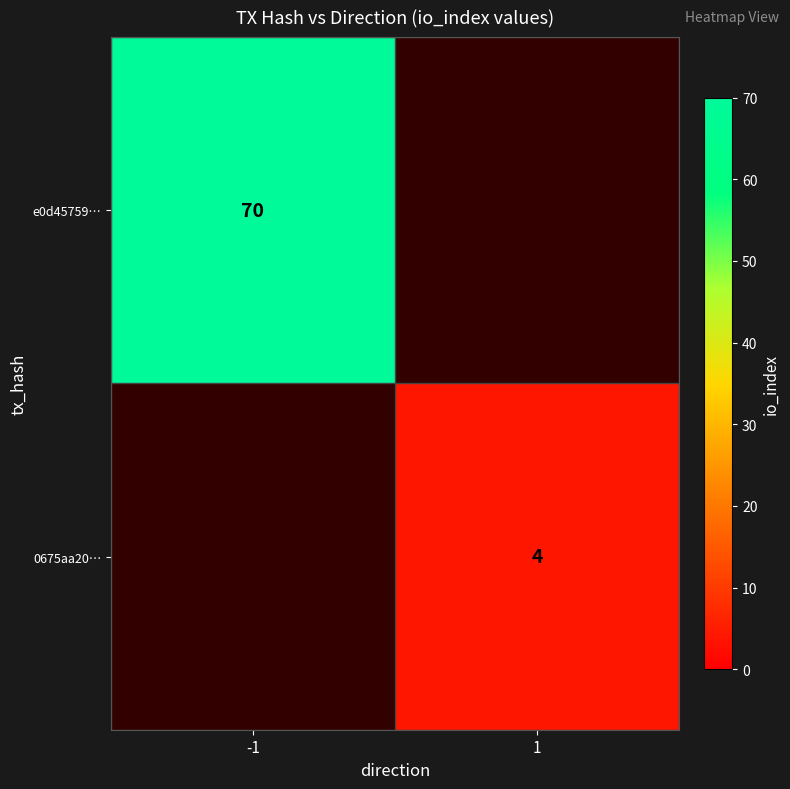

True or false: e0d45759… has a value of 111 at -1.

False